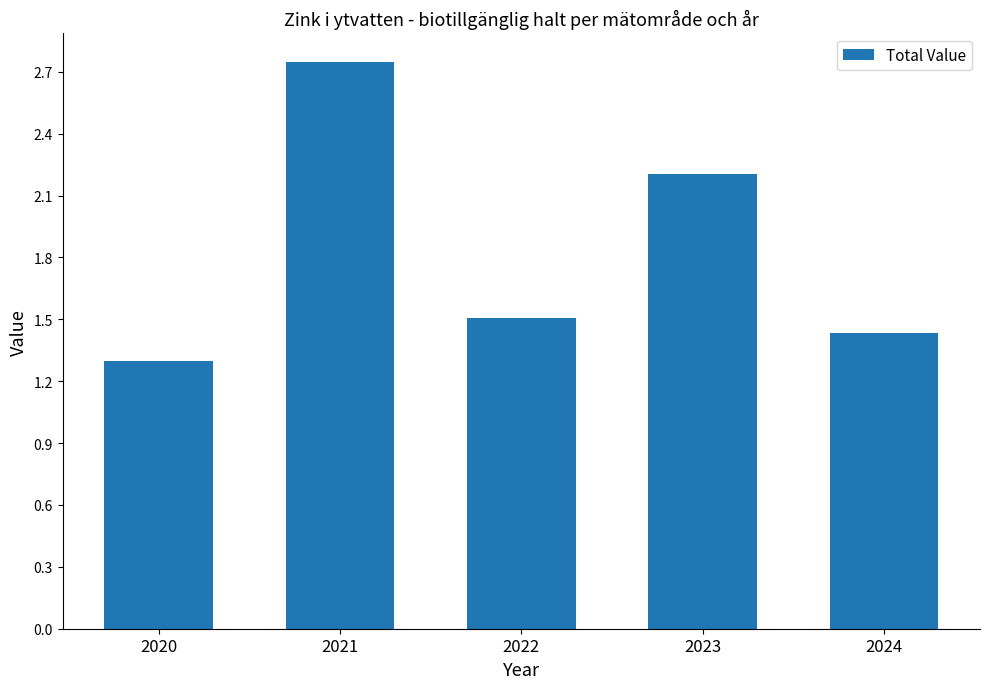

How many bars are there in total?

5